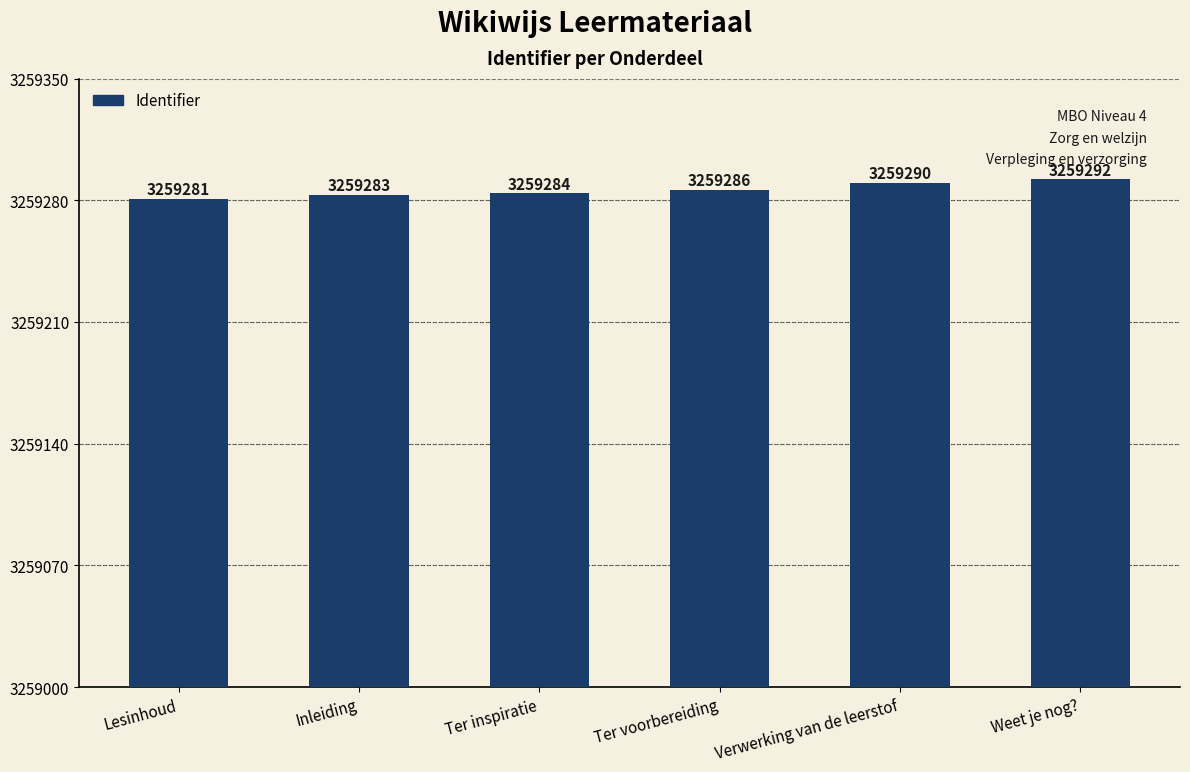

Which label corresponds to the largest value in the chart?

Weet je nog?